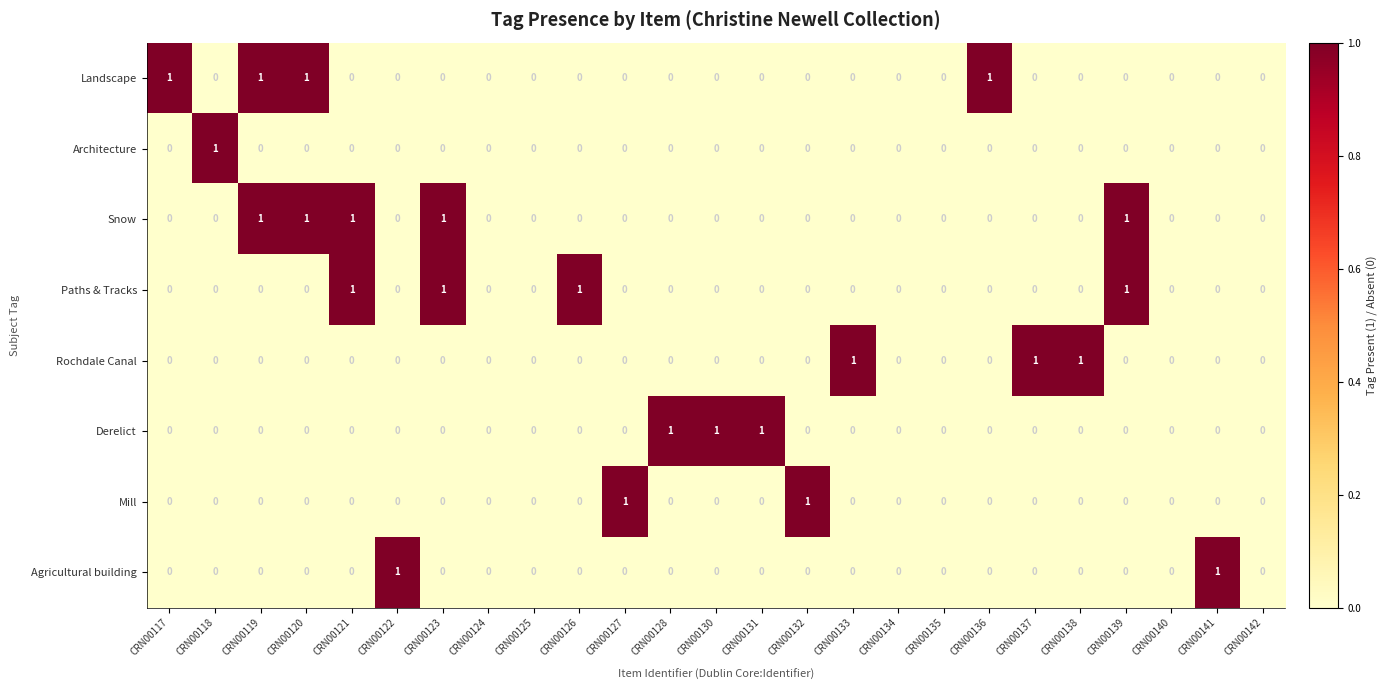

What is the total value across all series at CRN00138?

1